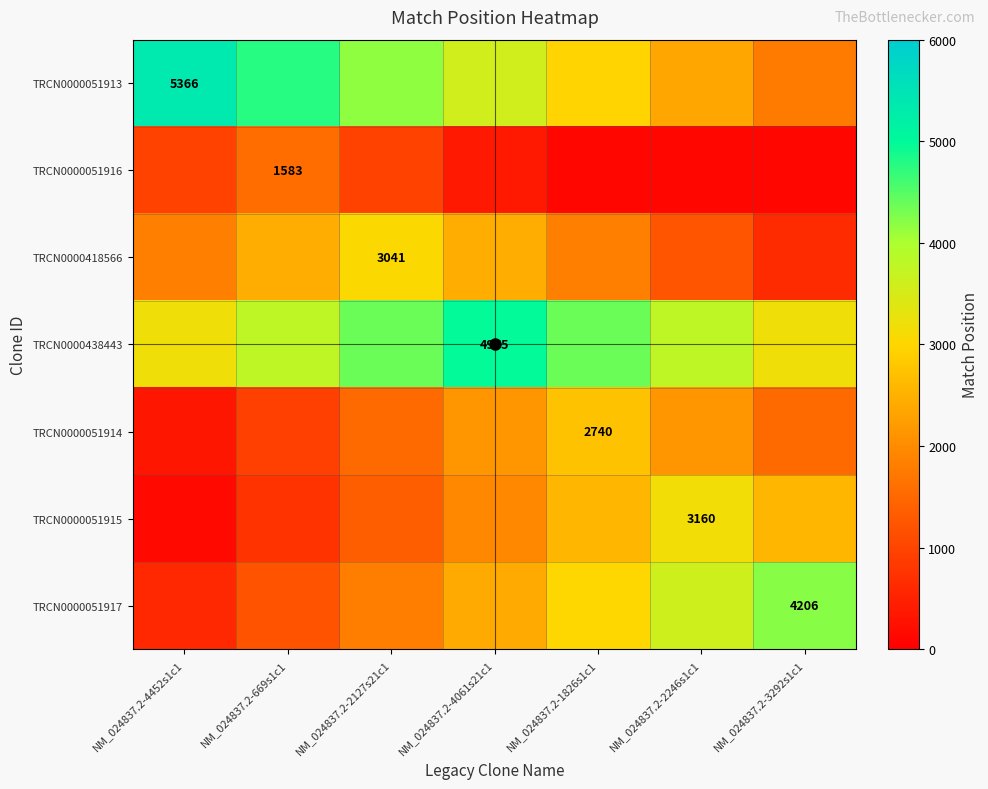

What is the difference between the TRCN0000418566 values at NM_024837.2-2246s1c1 and NM_024837.2-1826s1c1?

600